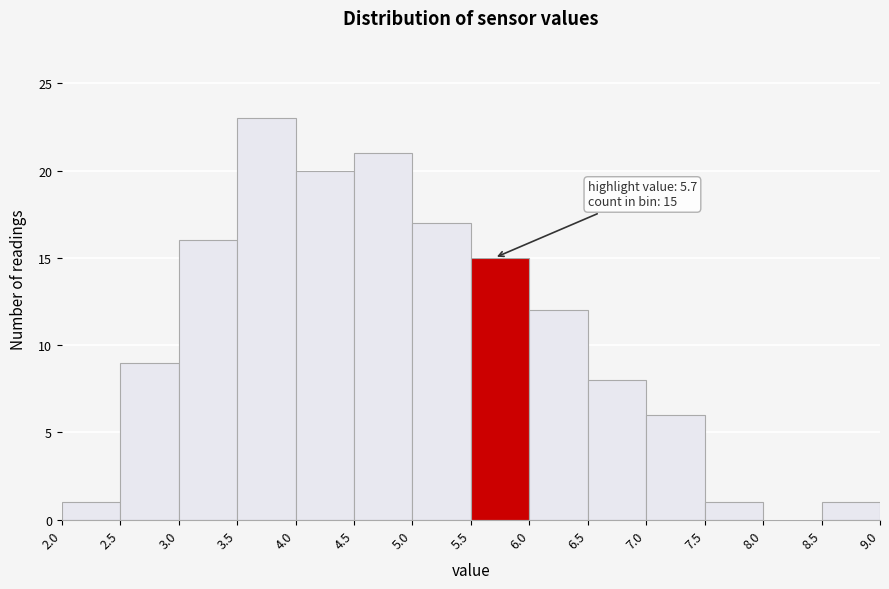

Over which range of the x-axis is the bar tallest?

3.5 to 4.0